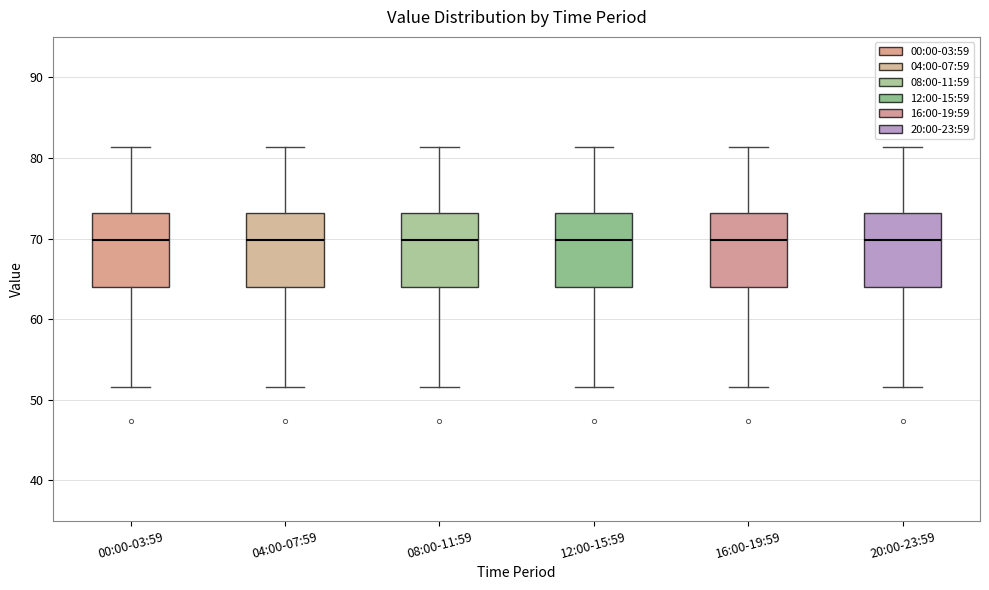

Reading left to right, transcribe this box plot: for each box, give where its median line is, the range the box spans, and where its two whiskers end, as read against the y-axis. The values are not printed on the chart, so give them approximately, as read against the axis.

00:00-03:59: median 70, box 64 to 73, whiskers 52 to 81
04:00-07:59: median 70, box 64 to 73, whiskers 52 to 81
08:00-11:59: median 70, box 64 to 73, whiskers 52 to 81
12:00-15:59: median 70, box 64 to 73, whiskers 52 to 81
16:00-19:59: median 70, box 64 to 73, whiskers 52 to 81
20:00-23:59: median 70, box 64 to 73, whiskers 52 to 81